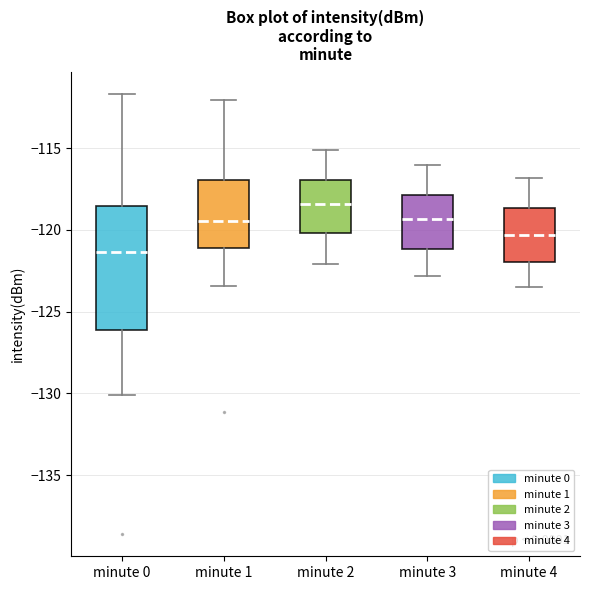

Which box's median line is the highest?

minute 2